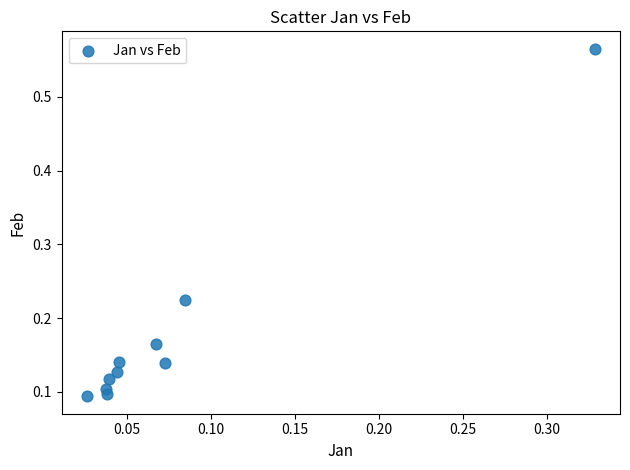

What is the range of Y values (max minus min)?

0.5